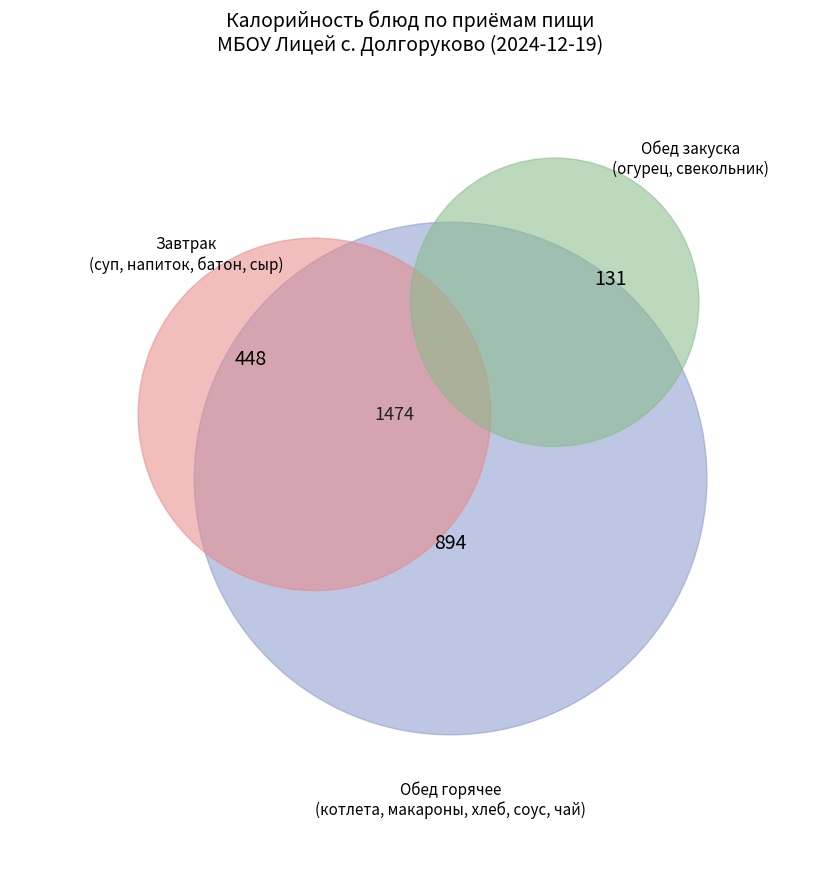

What percentage do котлета мясная and свекольник со сметаной together represent?

19.1%